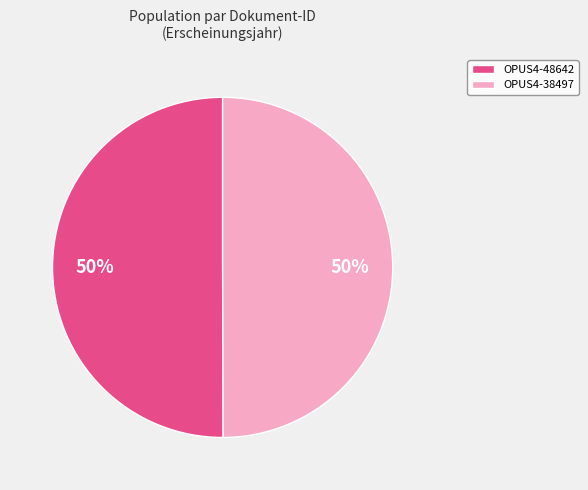

True or false: OPUS4-48642 accounts for 50% of the total.

True